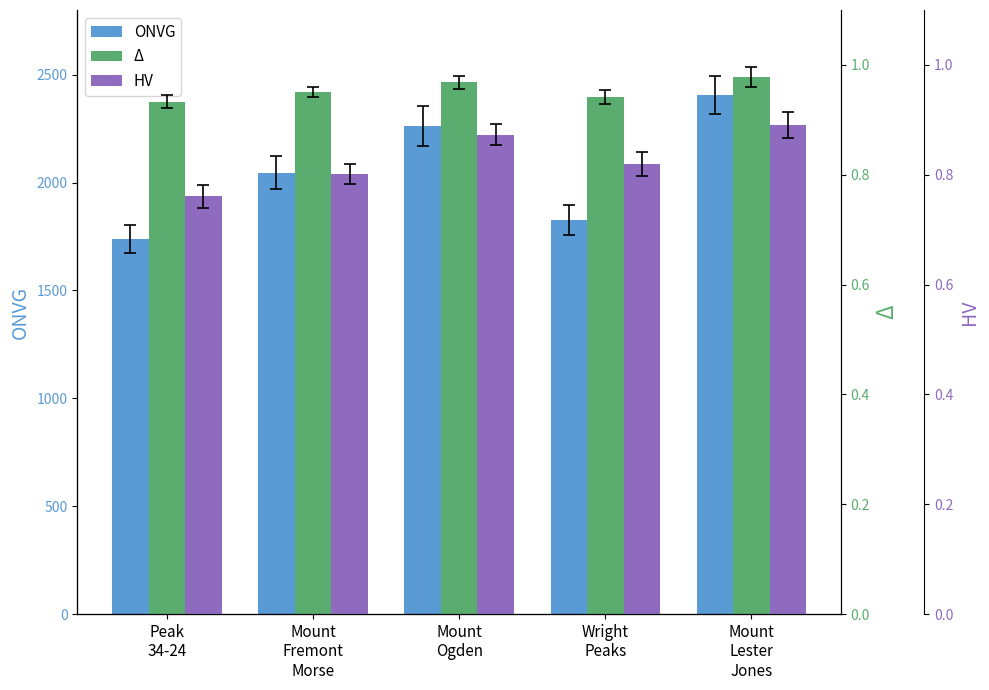

Which series has the largest total across all categories?

ONVG